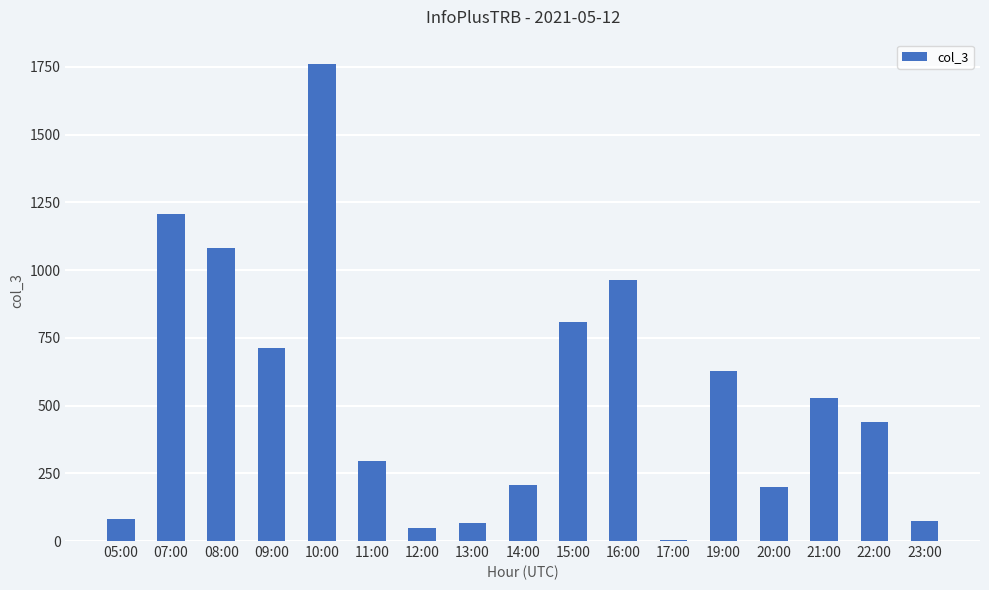

What is the maximum value shown in the chart?

1762